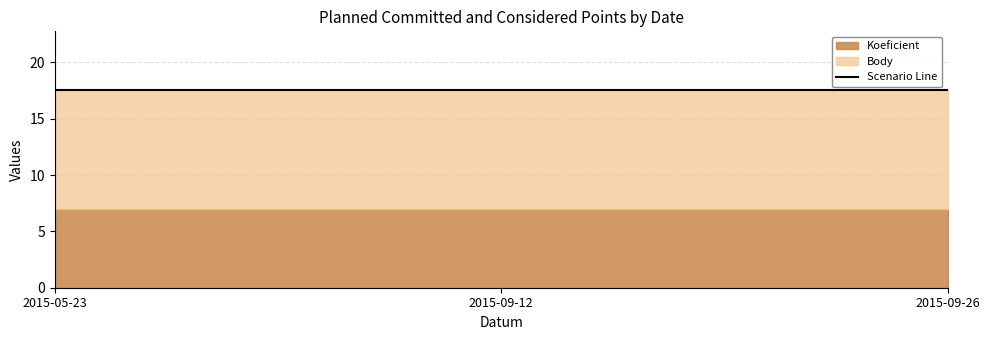

What position from the right is 2015-09-12?

2